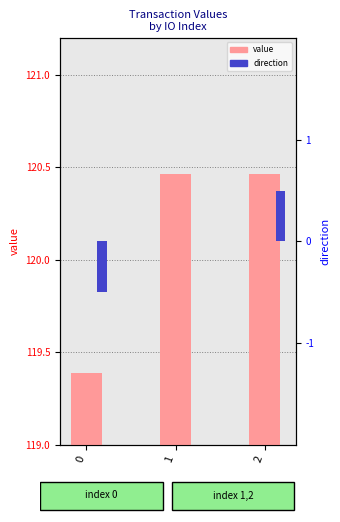

How many values in direction are above zero?

1